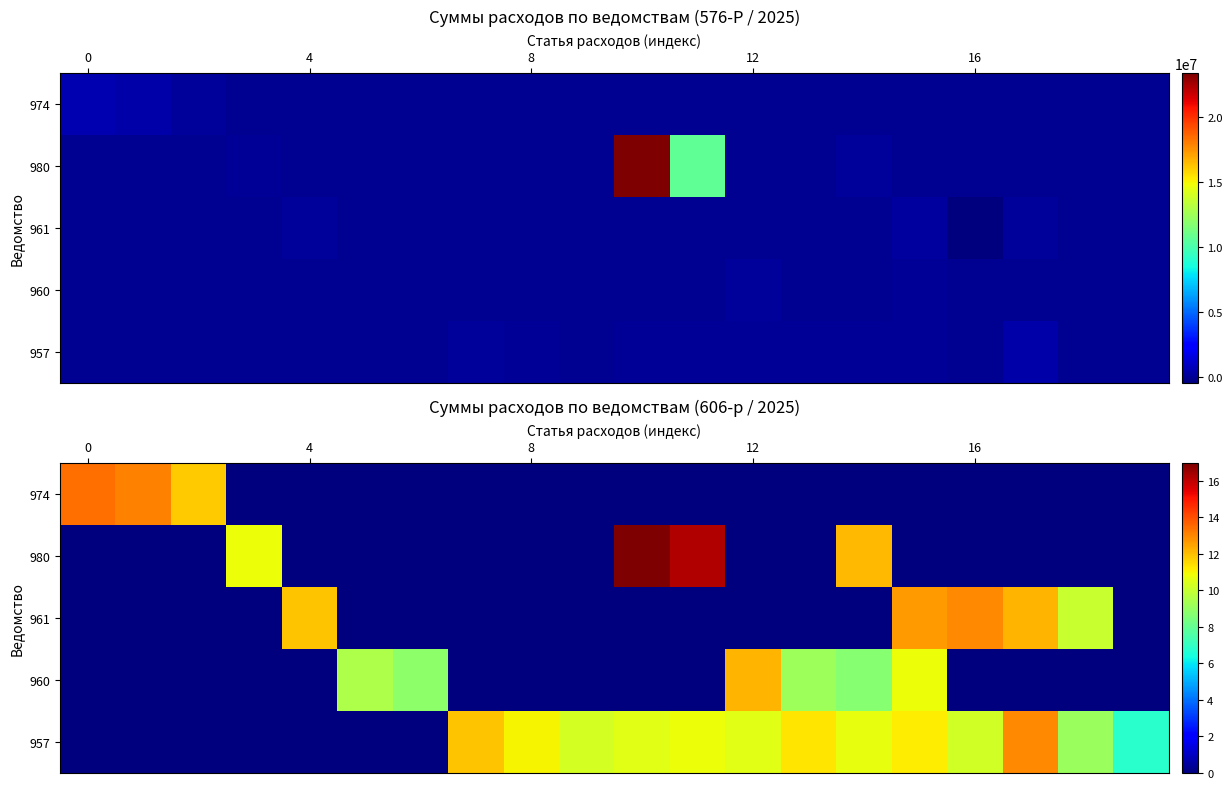

At how many categories does at least one series exceed 13?

4